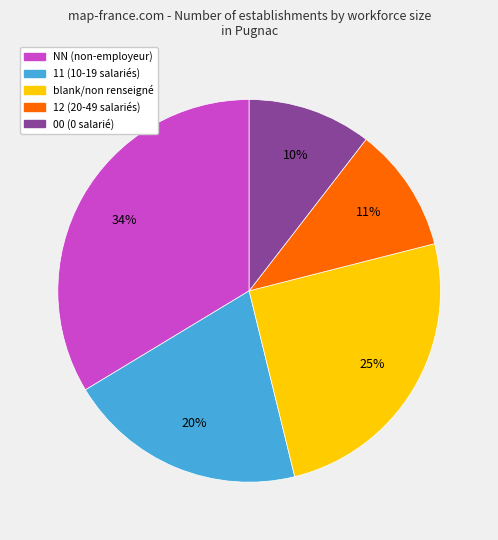

Is there any slice that represents more than half of the pie?

No